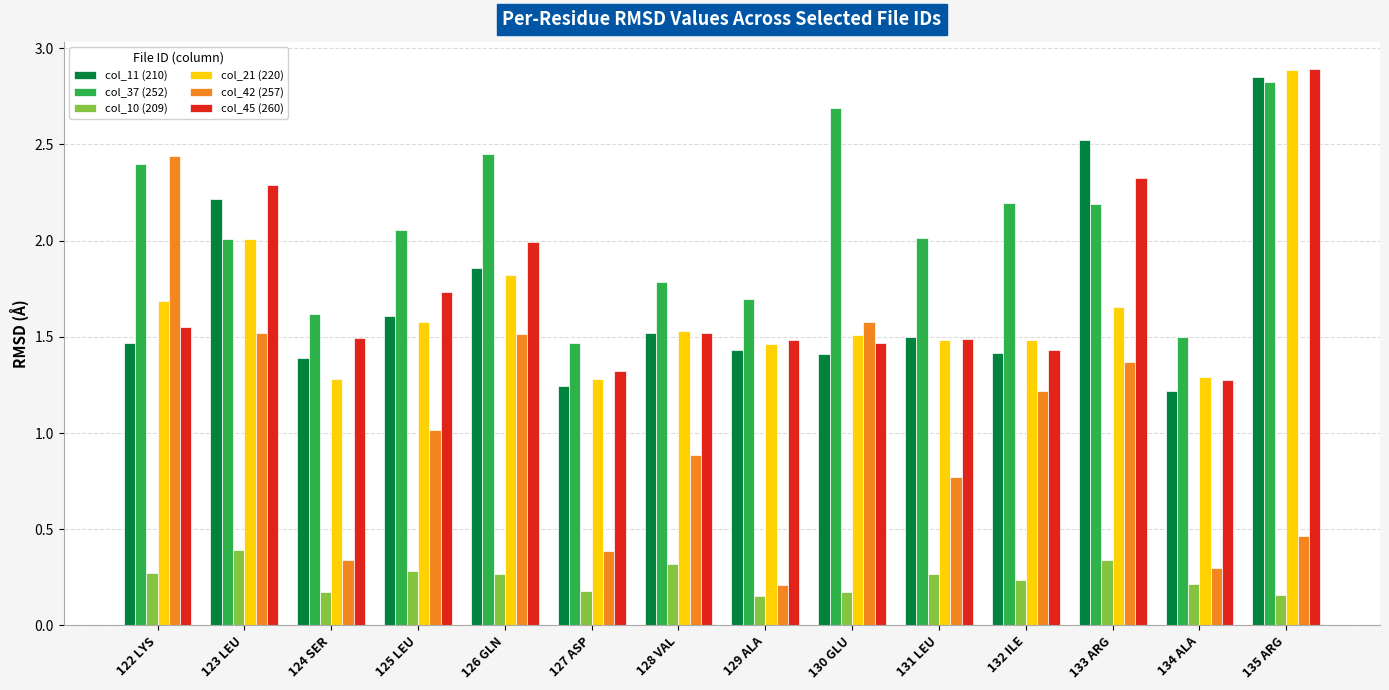

The col_11 (210) series shows 0.4 at 132 ILE. True or false?

False